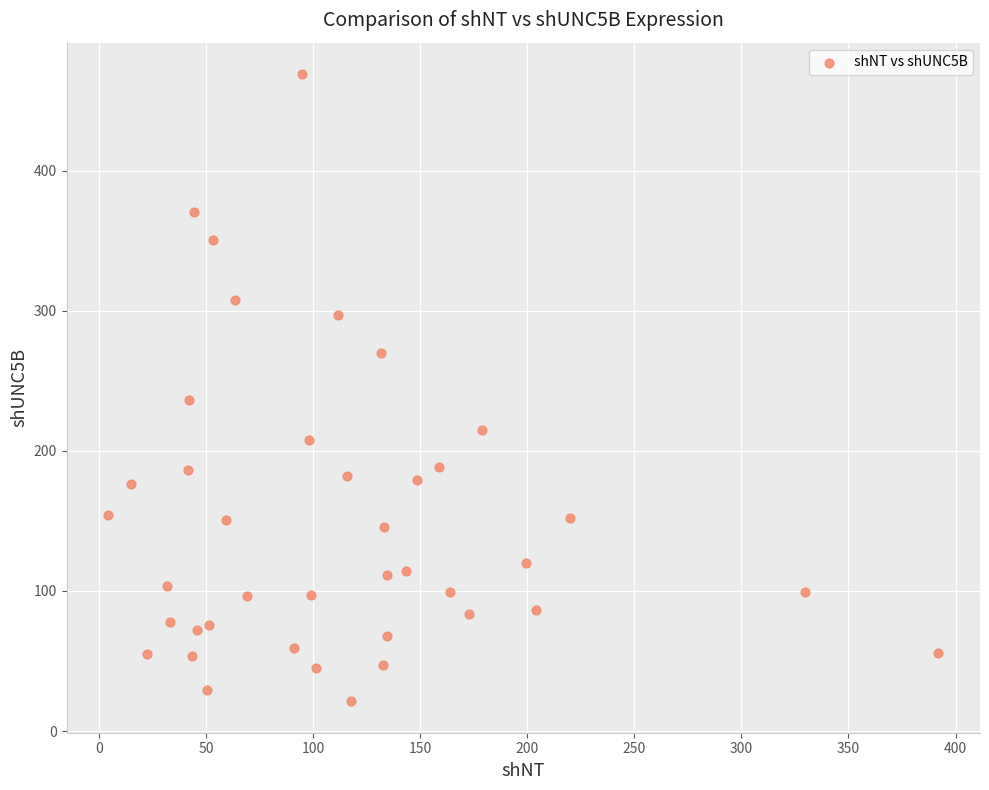

What is the range of X values (max minus min)?

387.9